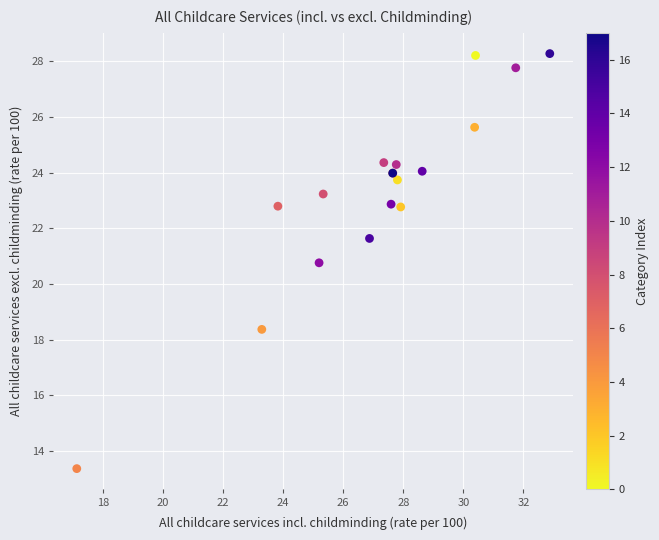

What Y value in the scatter plot is closest to 20?

20.8